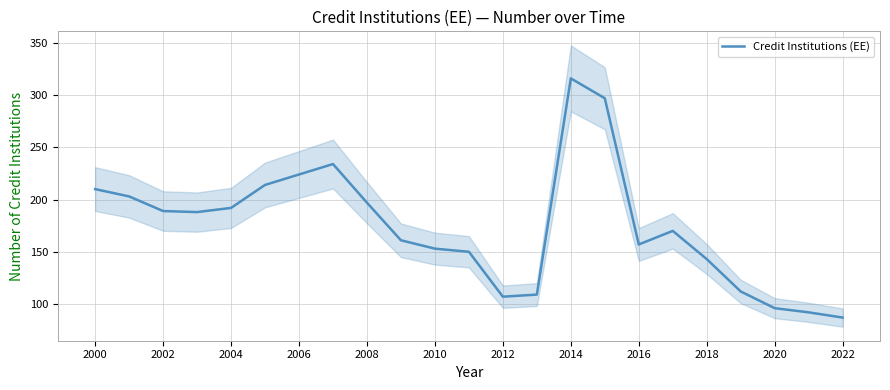

The value of Credit Institutions (EE) at 2002 is 189. True or false?

True